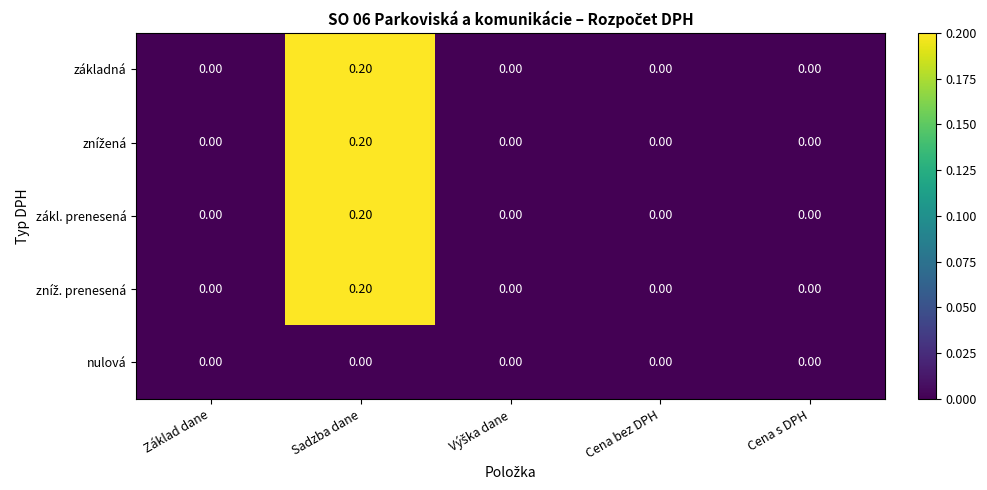

At which category does the chart reach its peak across all series?

Sadzba dane